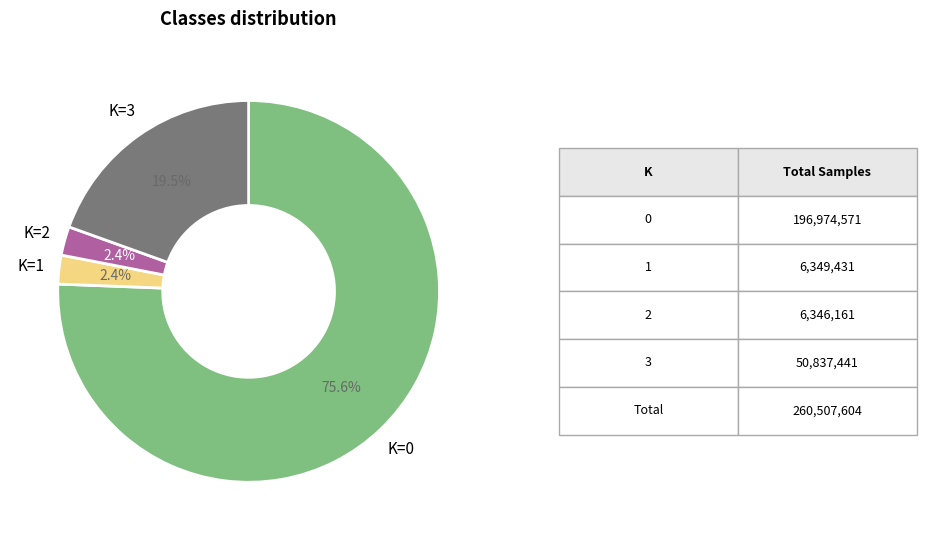

How many slices are in this pie chart?

4